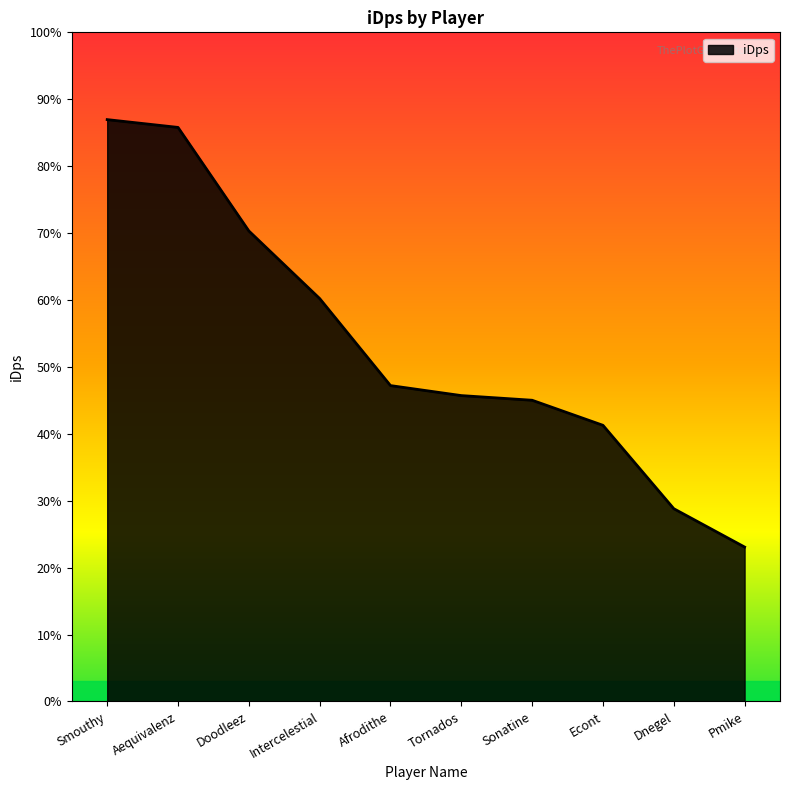

Reading right to left, what are all the values shown in this chart?

Pmike=785.6	Dnegel=980.8	Econt=1404.9	Sonatine=1532.4	Tornados=1556.1	Afrodithe=1607.0	Intercelestial=2049.9	Doodleez=2393.7	Aequivalenz=2920.5	Smouthy=2960.2